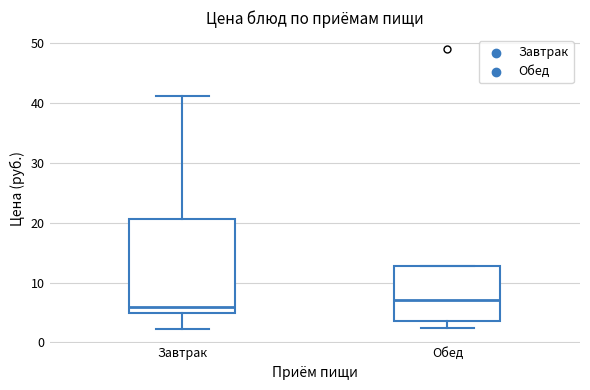

Which box is the tallest, from its lower edge to its upper edge?

Завтрак